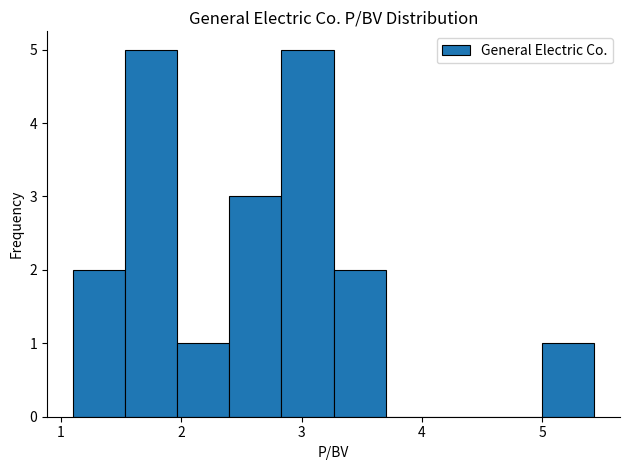

Reading left to right, transcribe this chart: for each bar, give the range it covers on the x-axis and its height. Neither the bar edges nor the heights are printed on the chart, so give them approximately, as read against the axes.

1.1 to 1.5: 2
1.5 to 2.0: 5
2.0 to 2.4: 1
2.4 to 2.8: 3
2.8 to 3.3: 5
3.3 to 3.7: 2
3.7 to 4.1: 0
4.1 to 4.6: 0
4.6 to 5.0: 0
5.0 to 5.4: 1